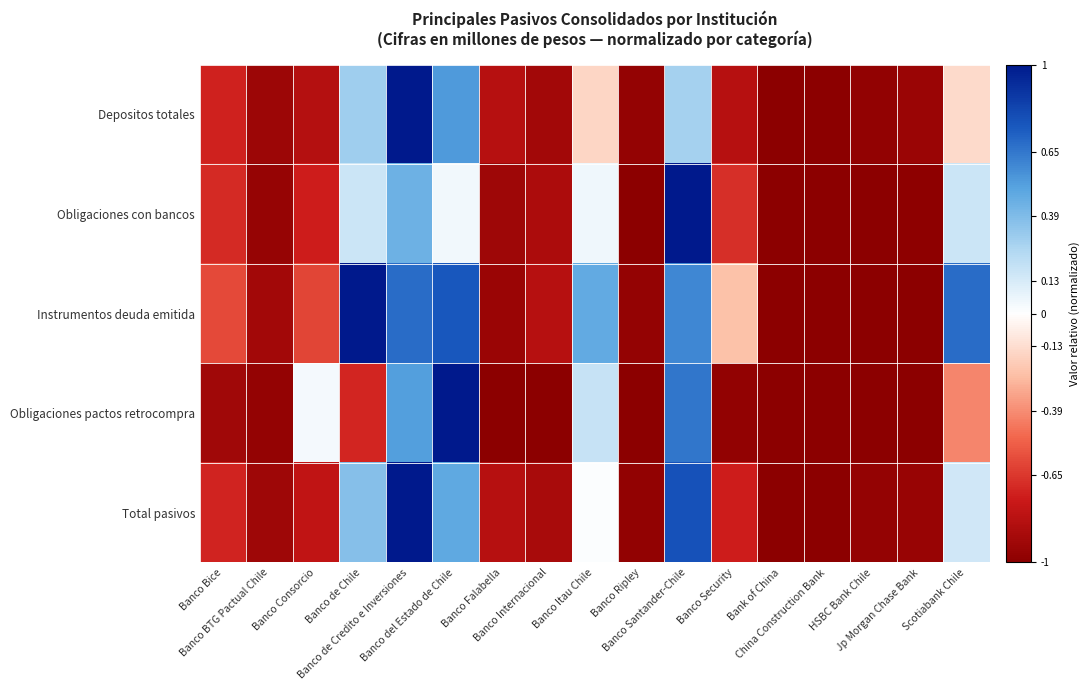

Which series has the largest range (max minus min)?

Depositos totales